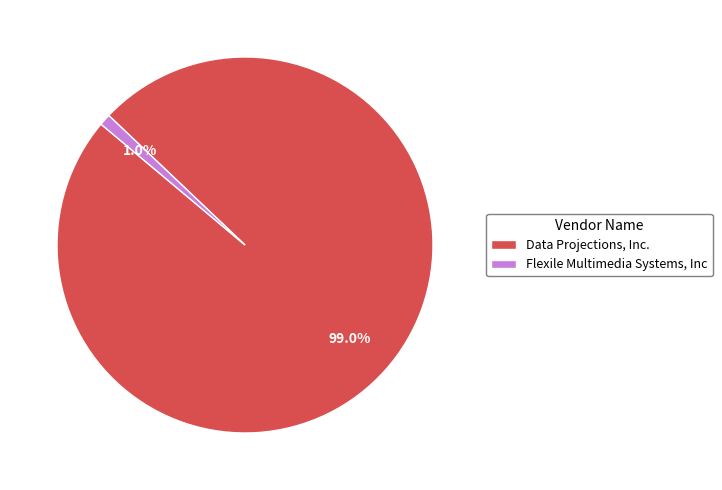

Is it true that Data Projections, Inc. is 89% of the pie?

False